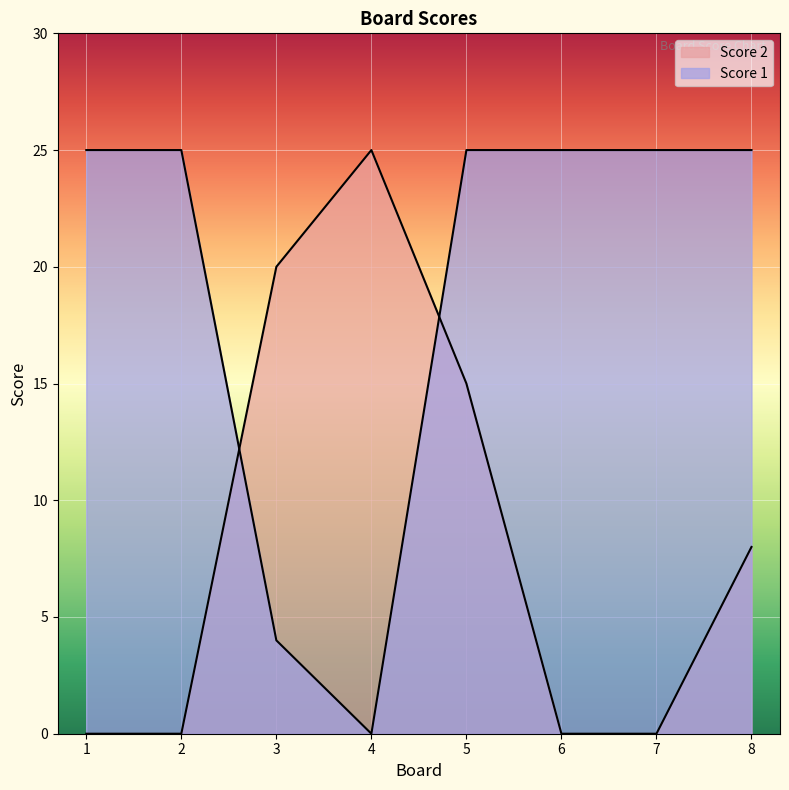

Reading left to right, transcribe all the data shown in this chart.

Score 2: 0	0	20	25	15	0	0	8
Score 1: 25	25	4	0	25	25	25	25